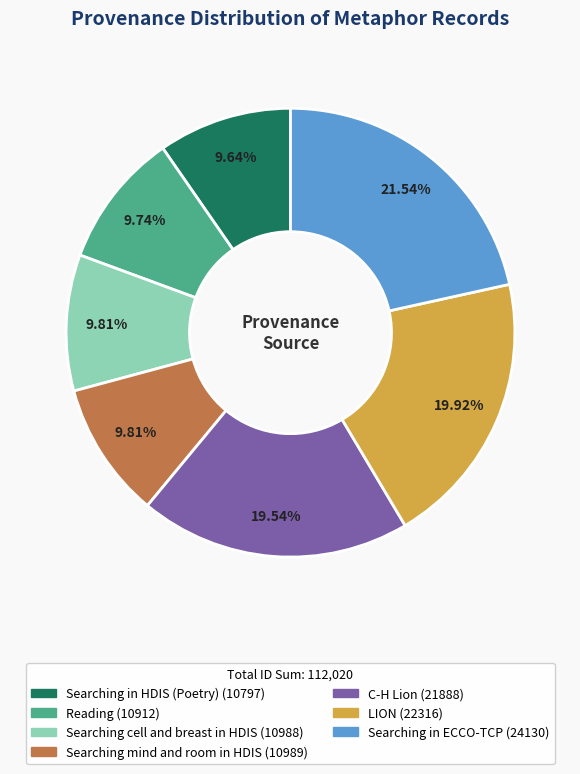

What percentage do Reading and C-H Lion together represent?

29.3%